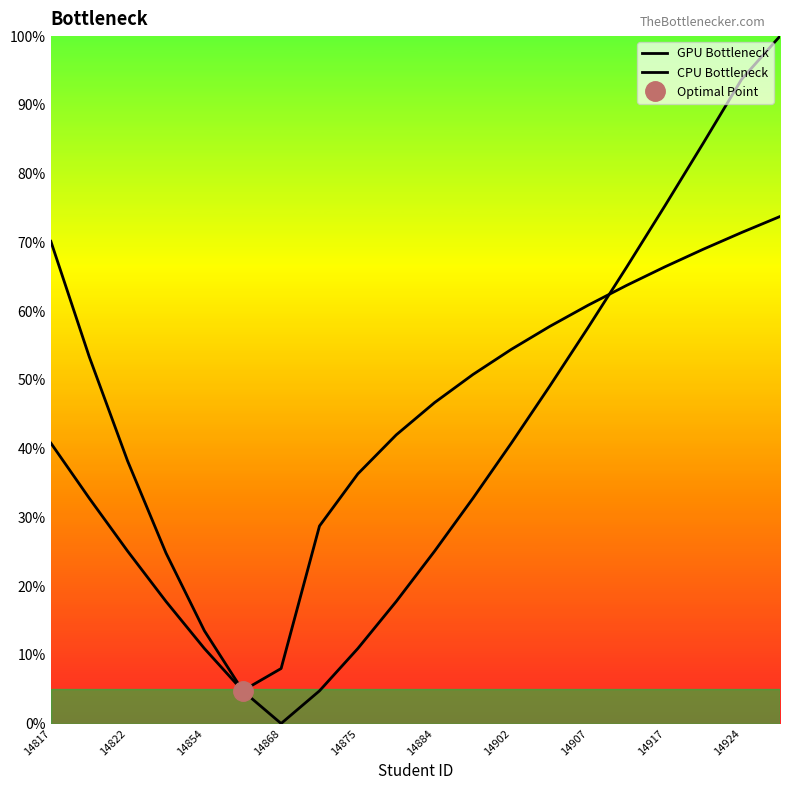

What is the sum of all CPU Bottleneck values?

934.7